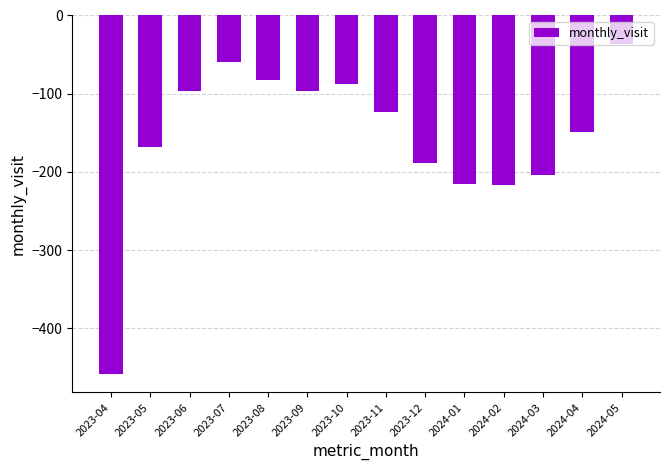

What is the difference between the values at 2023-10 and 2023-04?

372